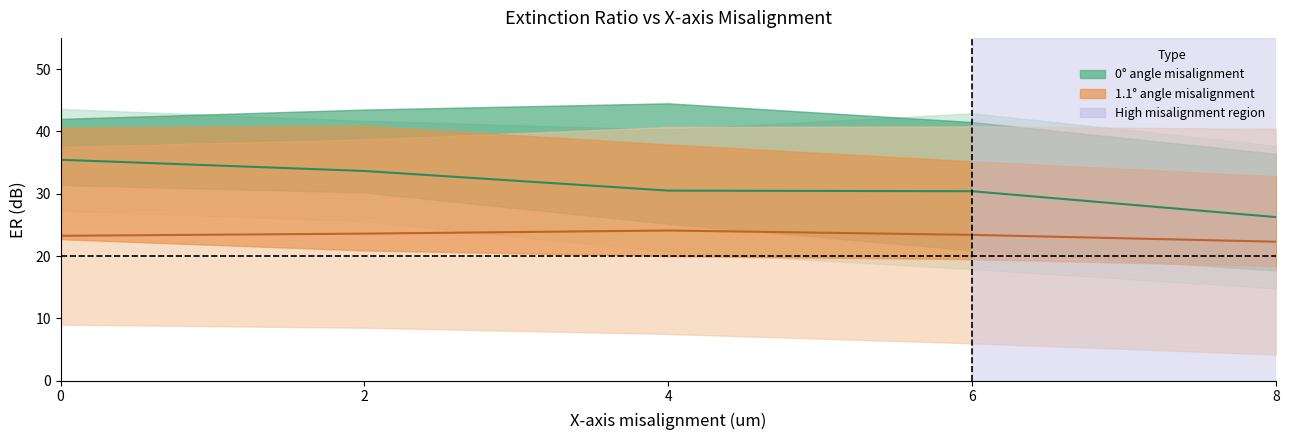

Which series has the largest range (max minus min)?

ER central (0°)